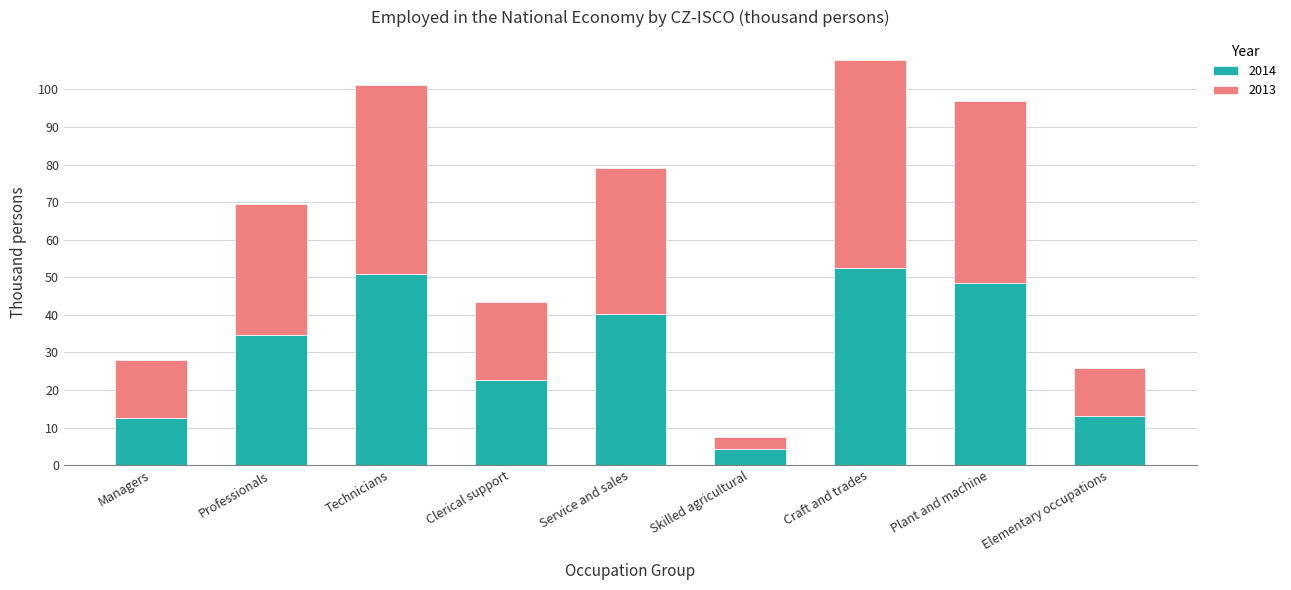

The value of 2014 at Elementary occupations is 20.3. True or false?

False